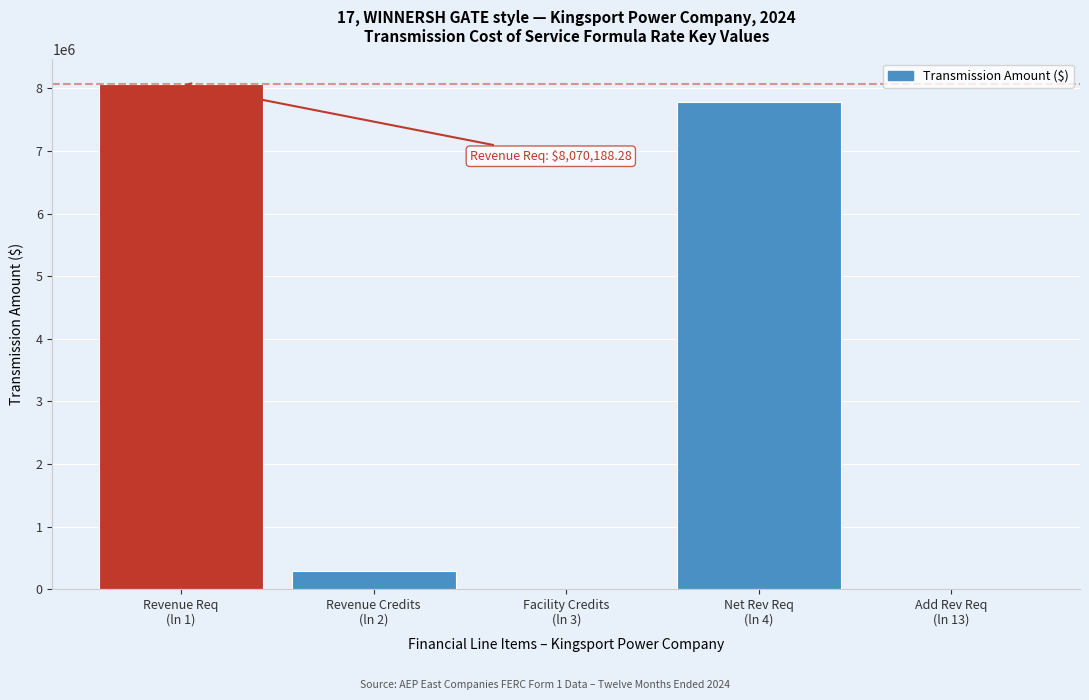

What is the greatest value displayed?

8070188.3